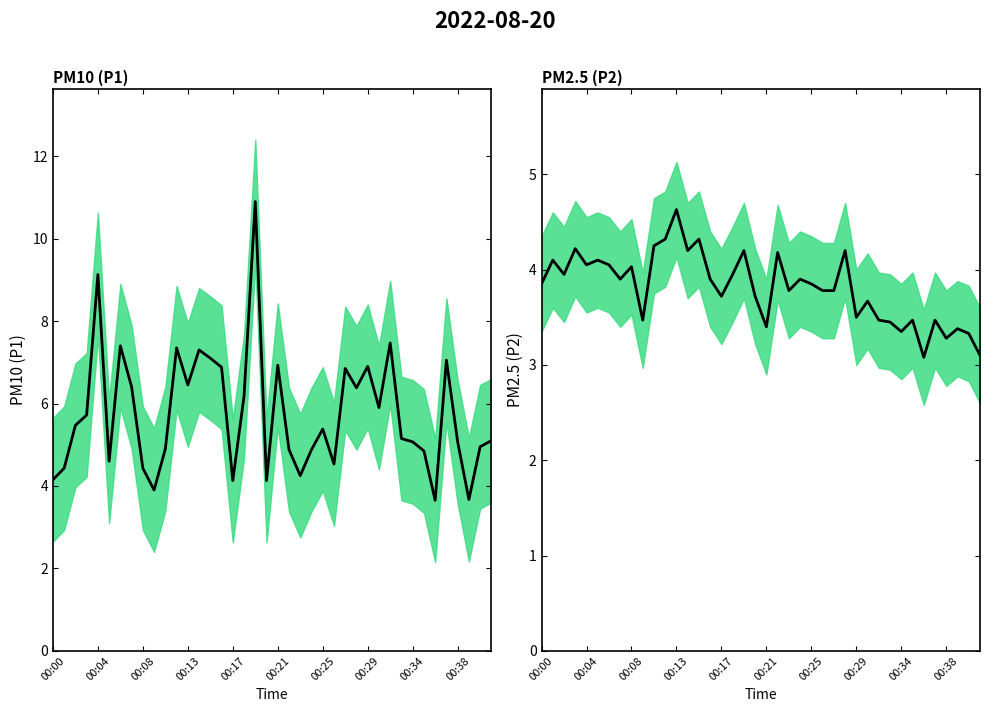

What is the total value across all series at 33?

8.3